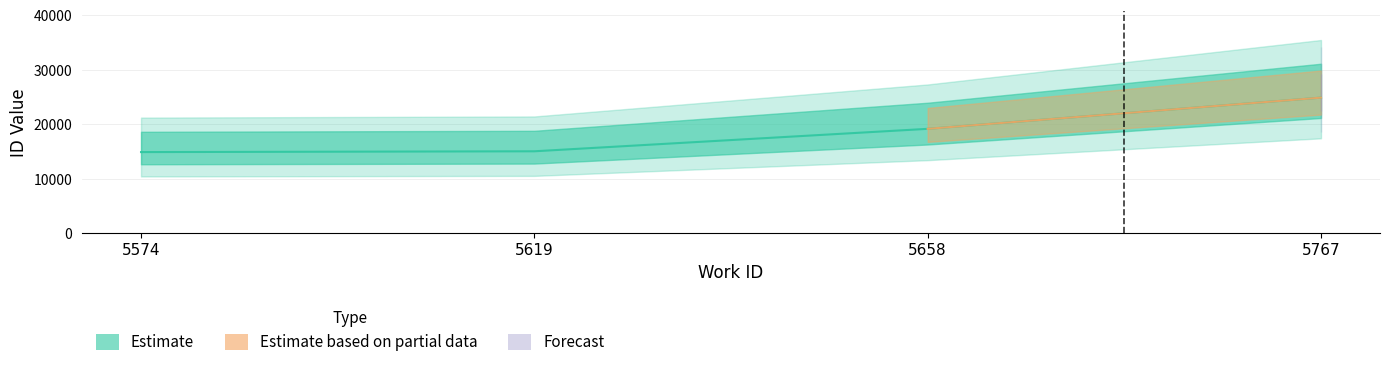

How many values exceed 19154?

1